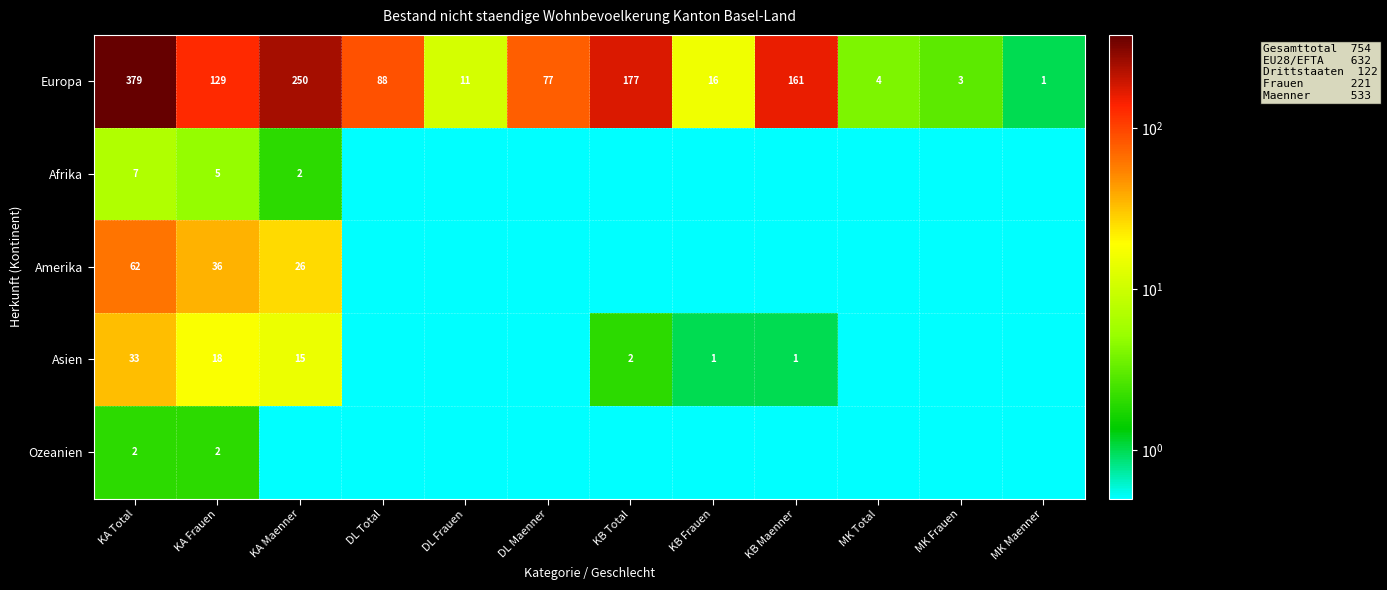

What is the difference between the highest and lowest values at KA Total?

377.0